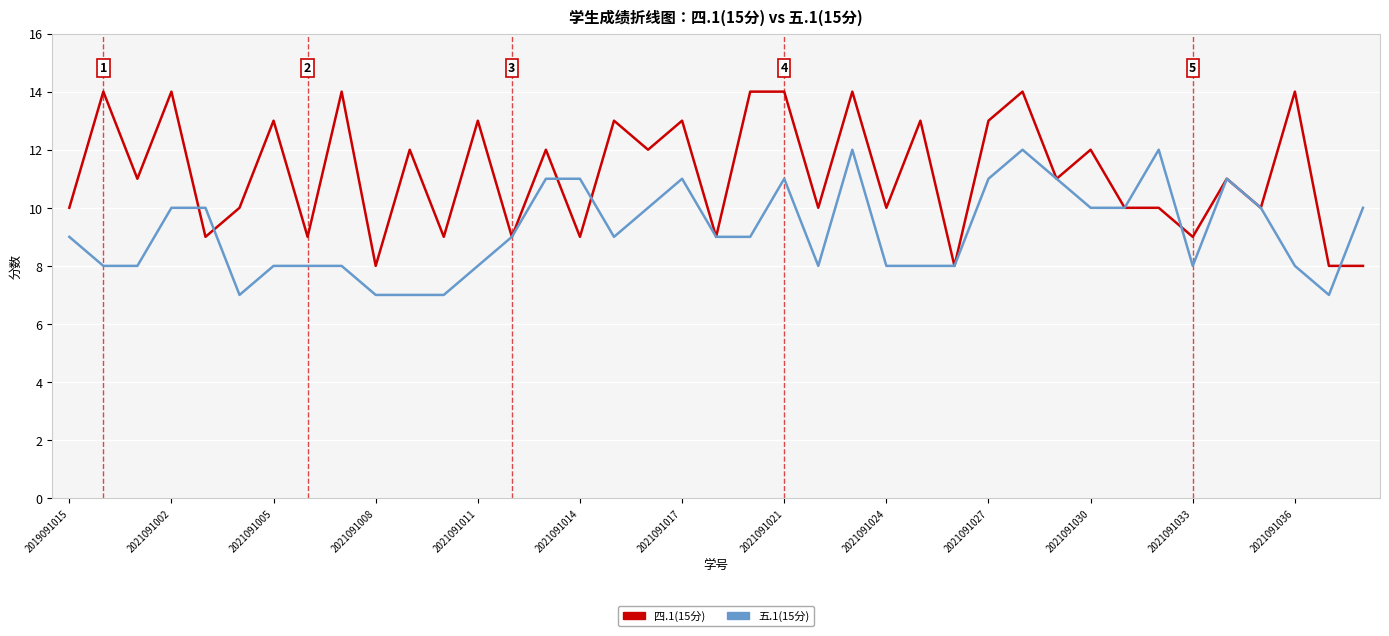

List the series in order of their peak value, lowest first.

五.1(15分), 四.1(15分)